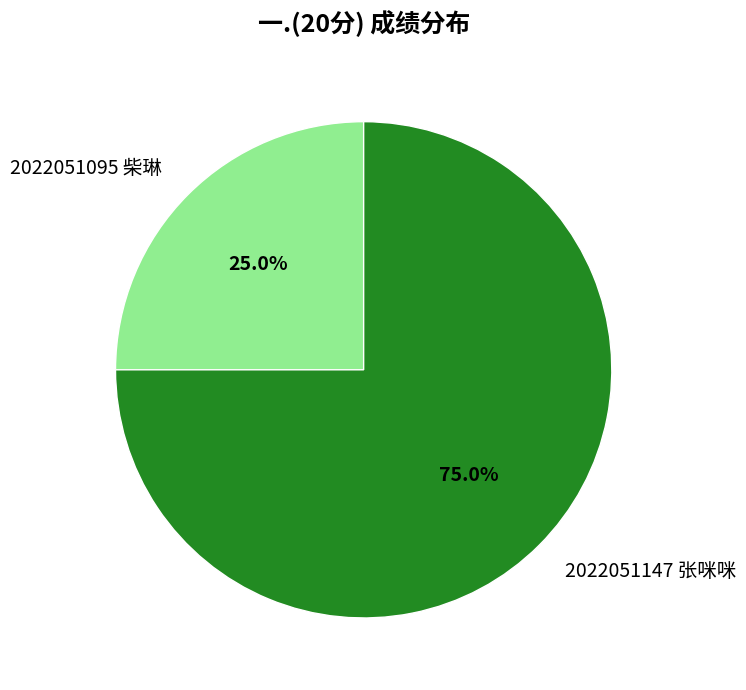

To the nearest percent, what is the difference between the 2022051095 柴琳 and 2022051147 张咪咪 slice percentages?

50%